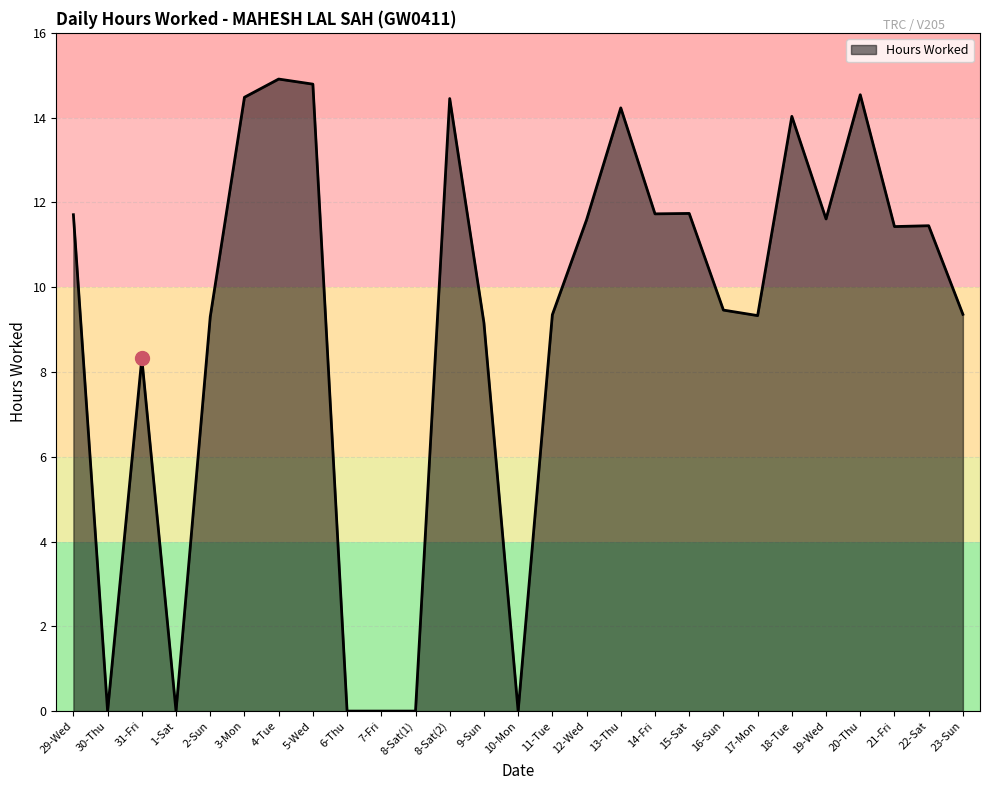

The chart shows a value of -5.5 at 8-Sat(1). True or false?

False